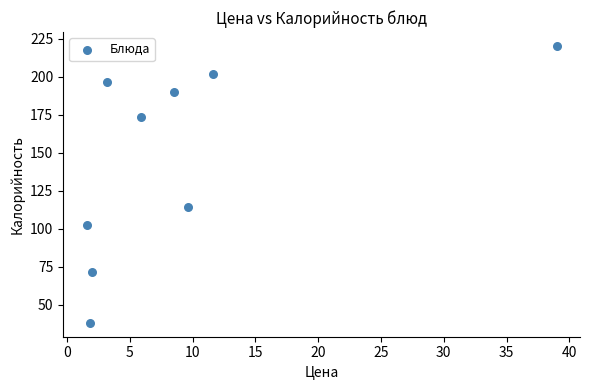

What is the average Y value?

145.4